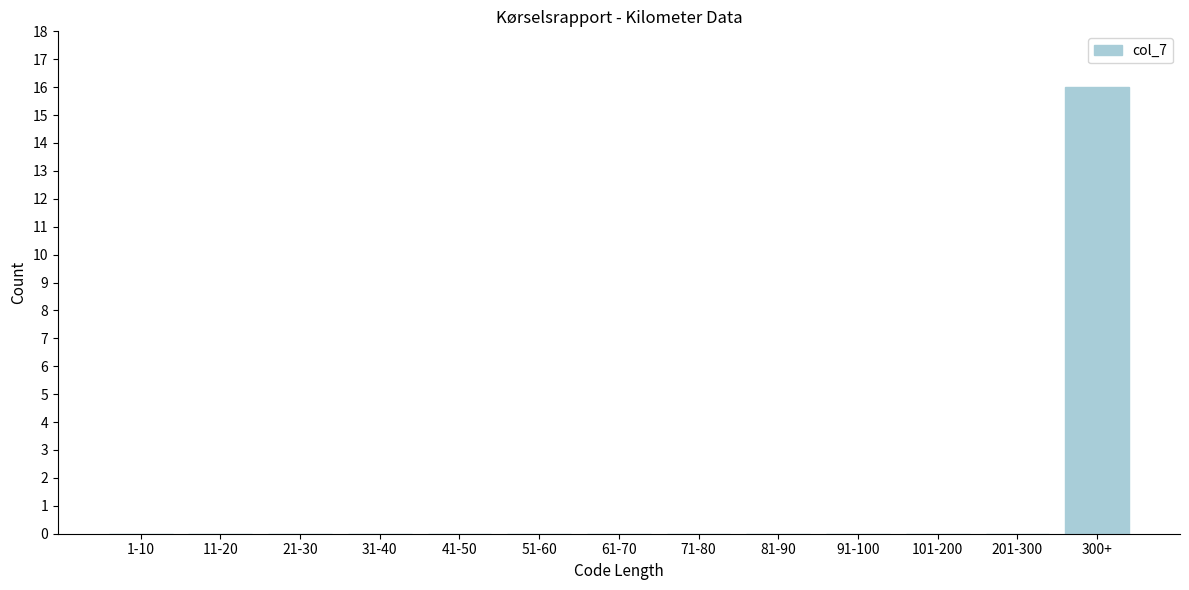

Reading left to right, transcribe all the data shown in this chart.

1-10=0	11-20=0	21-30=0	31-40=0	41-50=0	51-60=0	61-70=0	71-80=0	81-90=0	91-100=0	101-200=0	201-300=0	300+=16